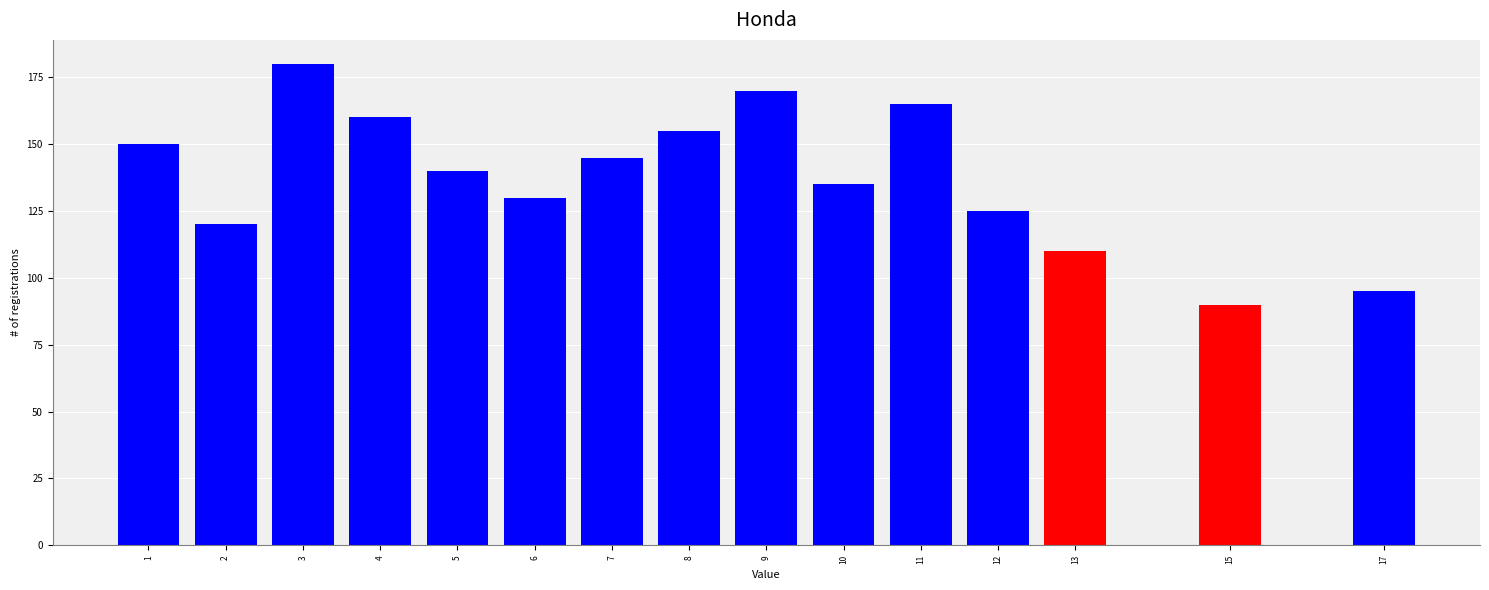

Reading right to left, list all the values displayed in this chart.

17=95	15=90	13=110	12=125	11=165	10=135	9=170	8=155	7=145	6=130	5=140	4=160	3=180	2=120	1=150